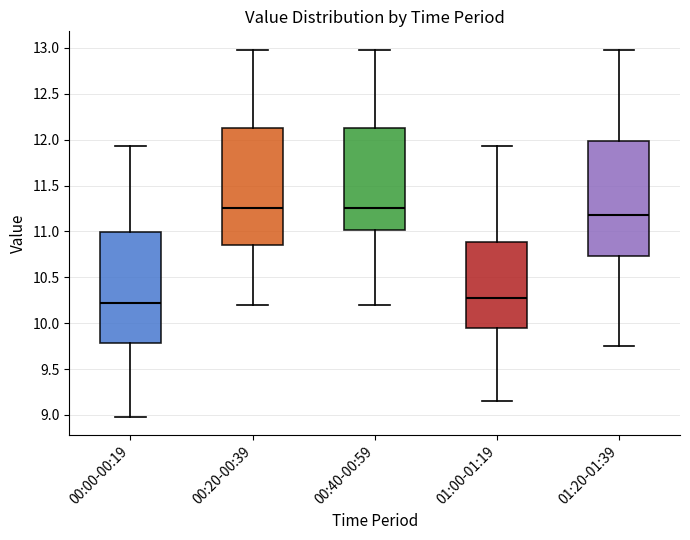

Which box's median line is the lowest?

00:00-00:19